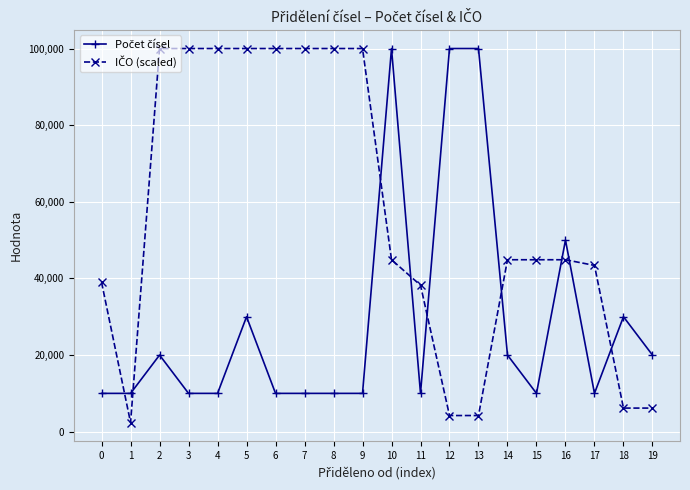

What is the total value across all series at 17?

53396.4